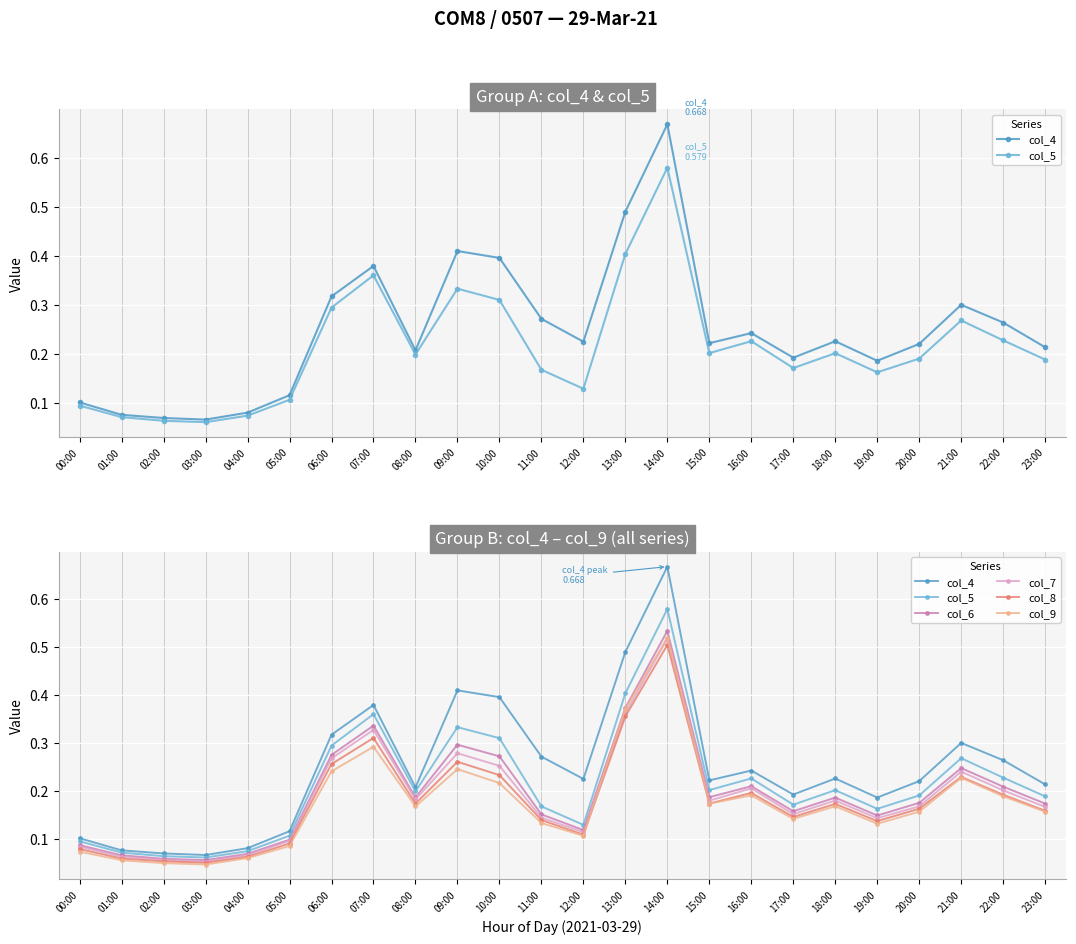

What is the sum of all col_4 values?

6.0